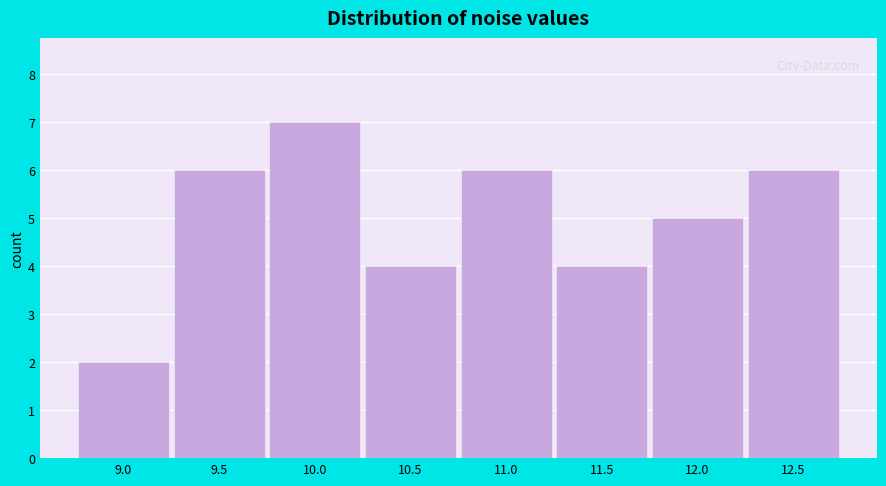

Reading left to right, transcribe this chart: for each bar, give the range it covers on the x-axis and its height. Neither the bar edges nor the heights are printed on the chart, so give them approximately, as read against the axes.

8.80 to 9.30: 2
9.30 to 9.75: 6
9.75 to 10.25: 7
10.25 to 10.75: 4
10.75 to 11.25: 6
11.25 to 11.75: 4
11.75 to 12.20: 5
12.20 to 12.70: 6